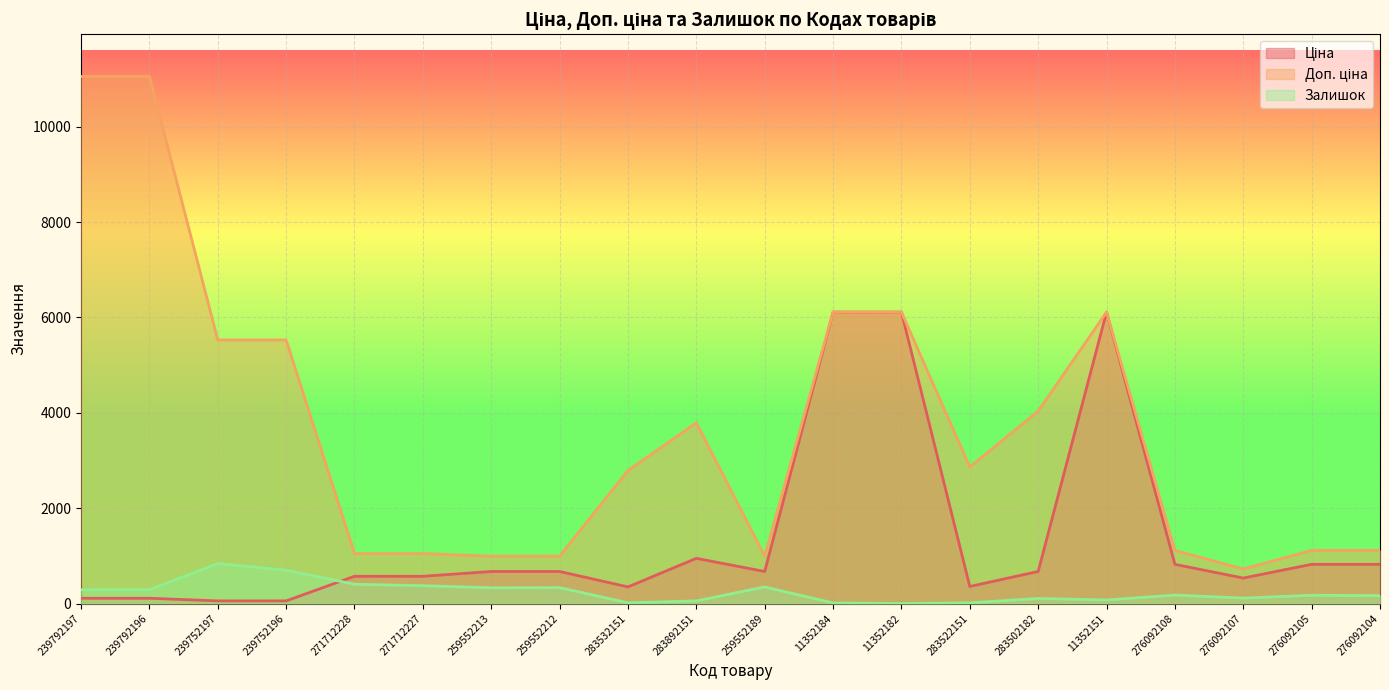

Reading left to right, extract all data points from this chart.

Ціна: 239792197=110.5	239792196=110.5	239752197=55.3	239752196=55.3	271712228=571.6	271712227=571.6	259552213=672.1	259552212=672.1	283532151=348.6	283892151=947.6	259552189=672.1	11352184=6112.5	11352182=6112.5	283522151=358.0	283502182=672.7	11352151=6112.5	276092108=822.0	276092107=534.3	276092105=822.0	276092104=822.0
Доп. ціна: 239792197=11055.0	239792196=11055.0	239752197=5528.0	239752196=5528.0	271712228=1048.0	271712227=1048.0	259552213=992.7	259552212=992.7	283532151=2789.2	283892151=3790.3	259552189=992.7	11352184=6112.5	11352182=6112.5	283522151=2863.8	283502182=4036.0	11352151=6112.5	276092108=1114.0	276092107=724.0	276092105=1114.0	276092104=1114.0
Залишок: 239792197=289.0	239792196=290.0	239752197=838.0	239752196=698.0	271712228=405.0	271712227=374.0	259552213=331.0	259552212=334.0	283532151=15.0	283892151=55.0	259552189=348.0	11352184=12.0	11352182=0.0	283522151=15.0	283502182=106.0	11352151=75.0	276092108=177.0	276092107=114.0	276092105=173.0	276092104=166.0